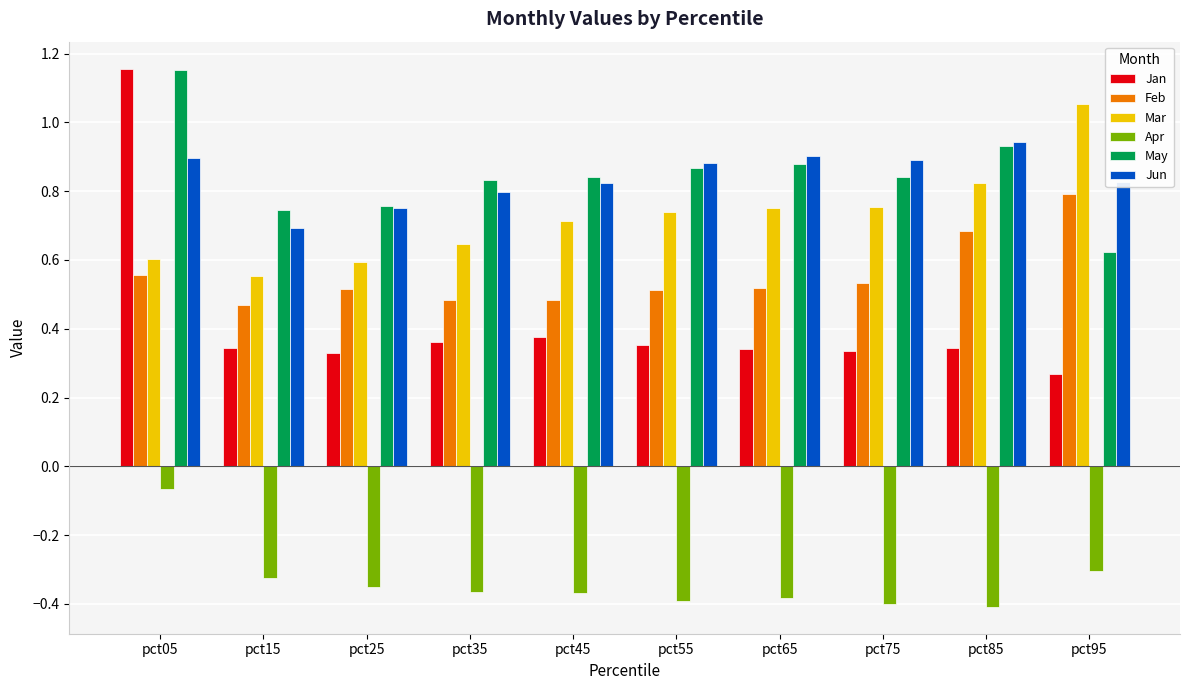

What is the sum of all Jun values?

8.4